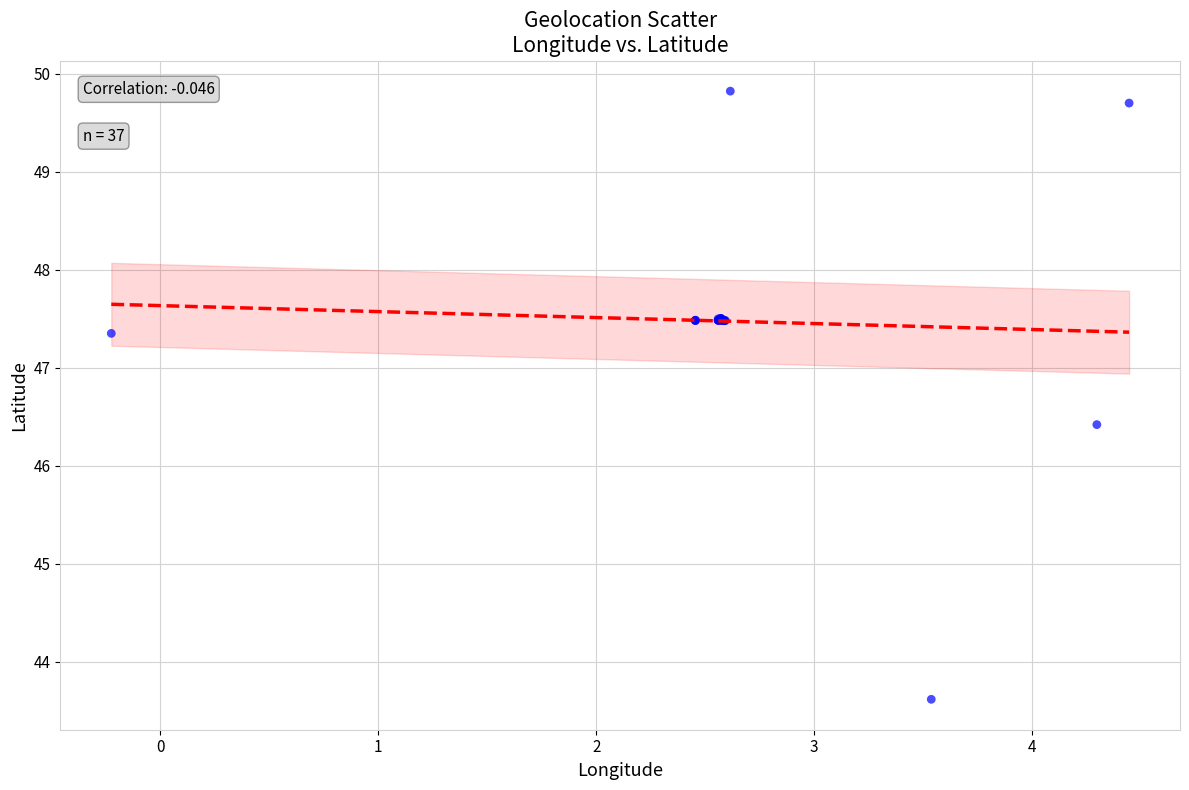

What Y value in the scatter plot is closest to 46?

46.4